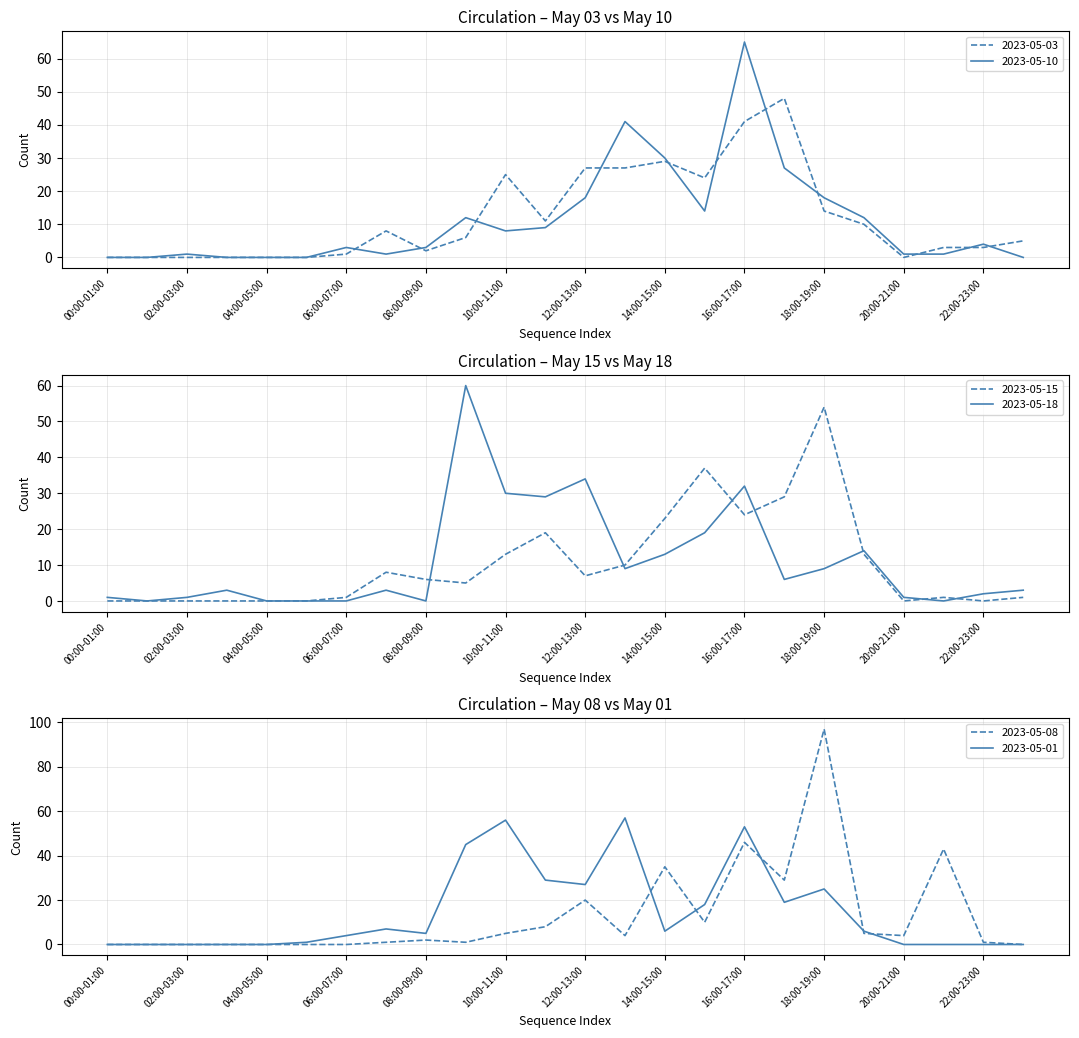

How many values in the 2023-05-08 series are below 4?

12